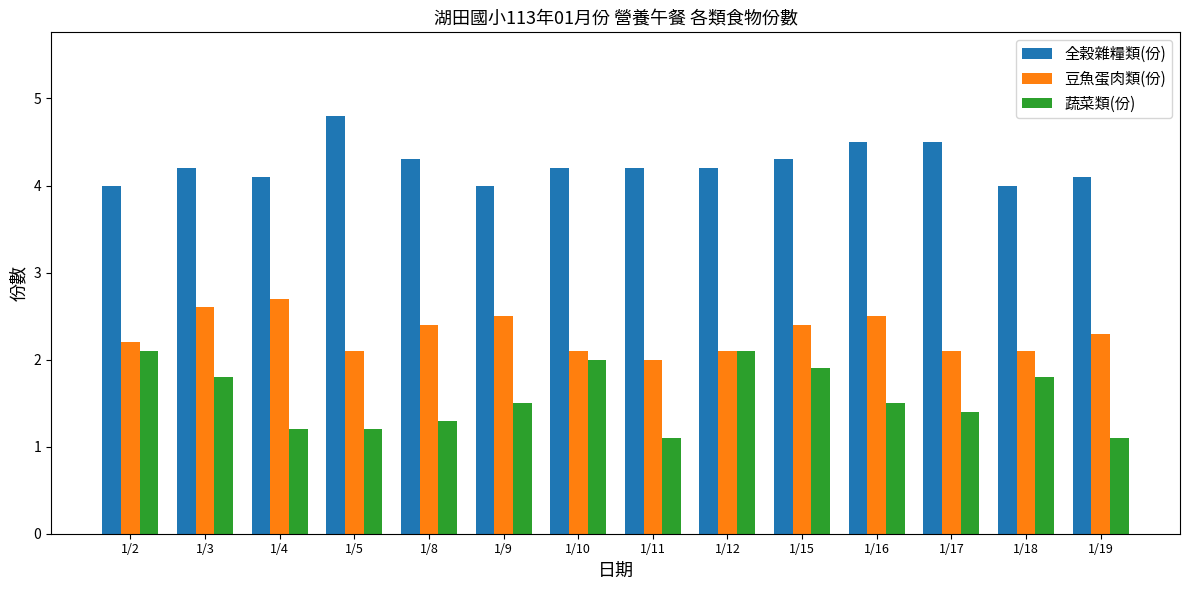

What is the difference between the highest and lowest values at 1/2?

1.9